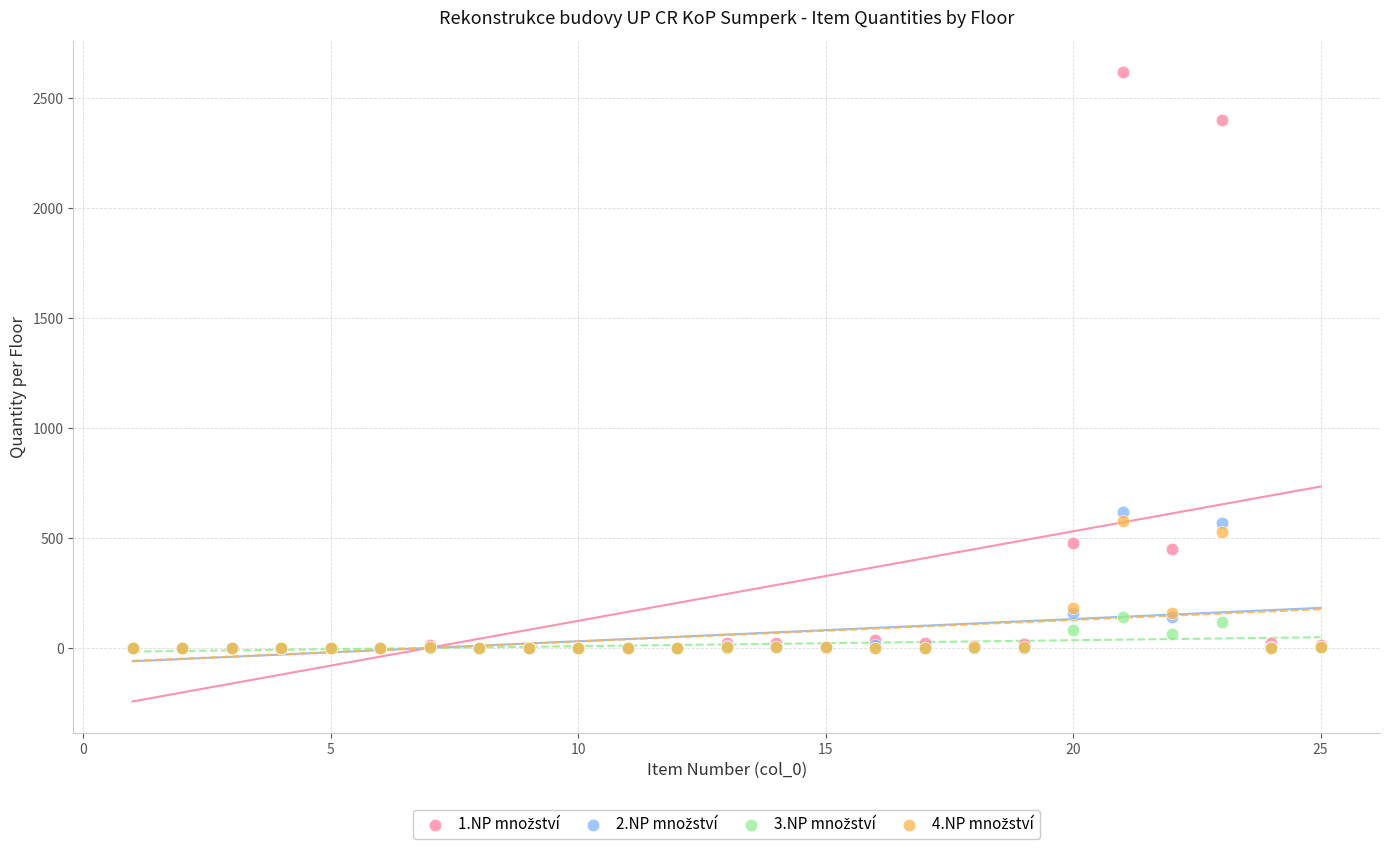

Across all series, what Y value is closest to 1310?

620